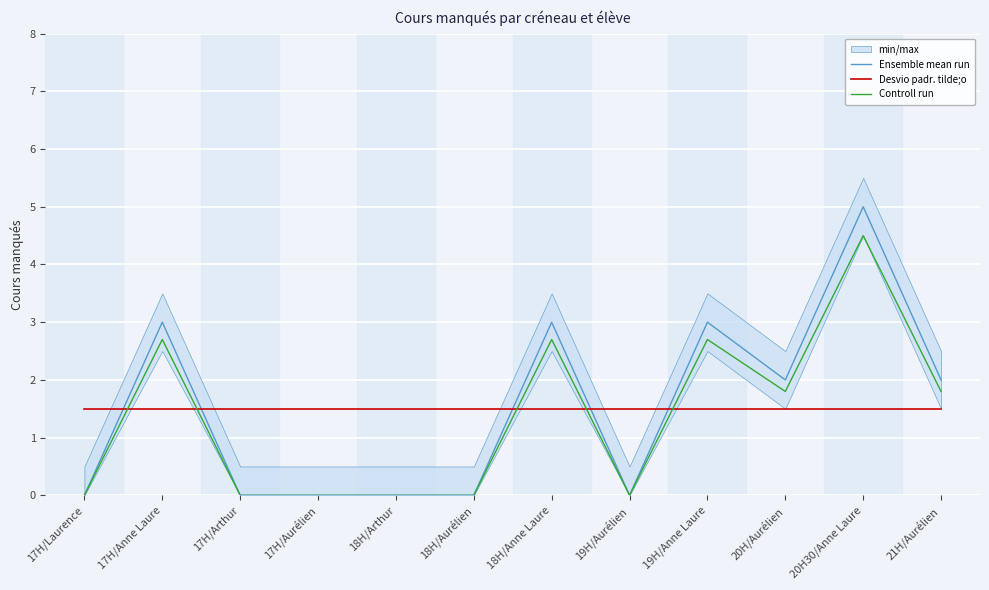

True or false: Ensemble mean run has a value of 2.0 at 21H/Aurélien.

True